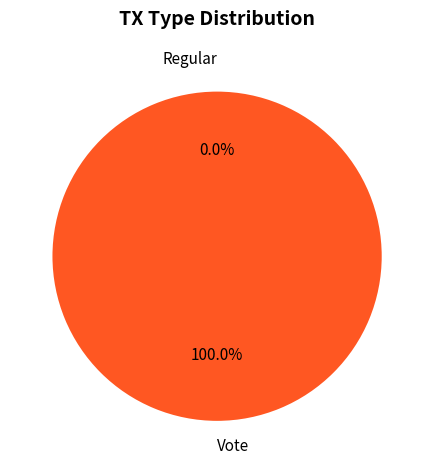

How many segments does this pie chart have?

2